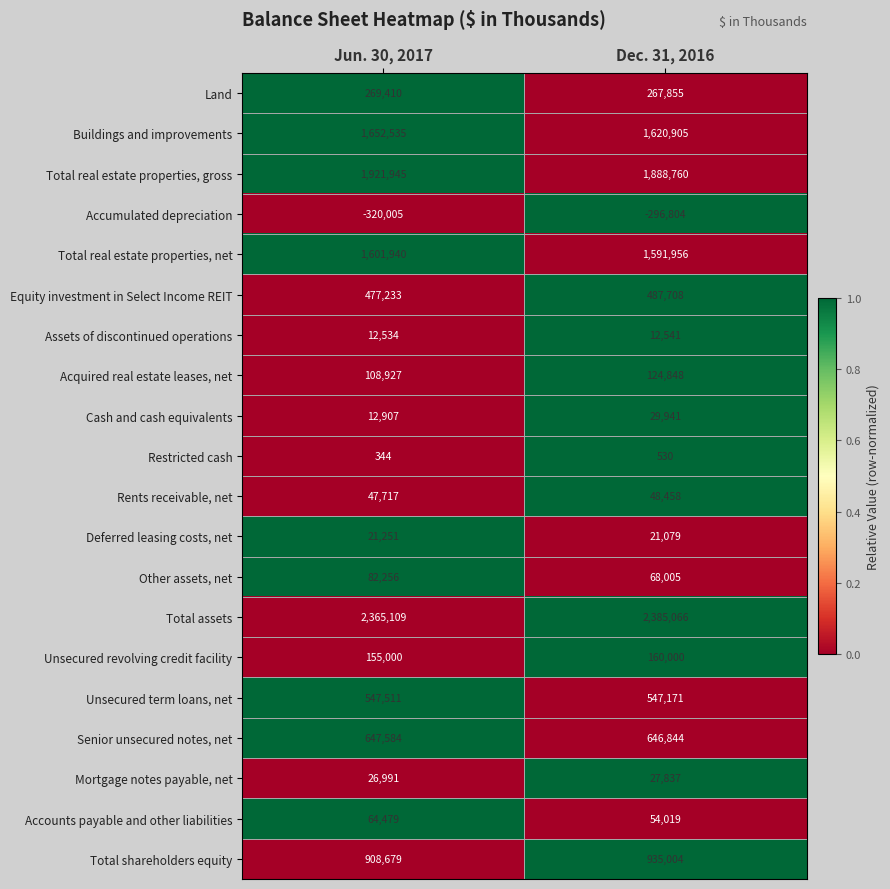

At Dec. 31, 2016, list the series in order from smallest to largest.

Accumulated depreciation, Restricted cash, Assets of discontinued operations, Deferred leasing costs, net, Mortgage notes payable, net, Cash and cash equivalents, Rents receivable, net, Accounts payable and other liabilities, Other assets, net, Acquired real estate leases, net, Unsecured revolving credit facility, Land, Equity investment in Select Income REIT, Unsecured term loans, net, Senior unsecured notes, net, Total shareholders equity, Total real estate properties, net, Buildings and improvements, Total real estate properties, gross, Total assets